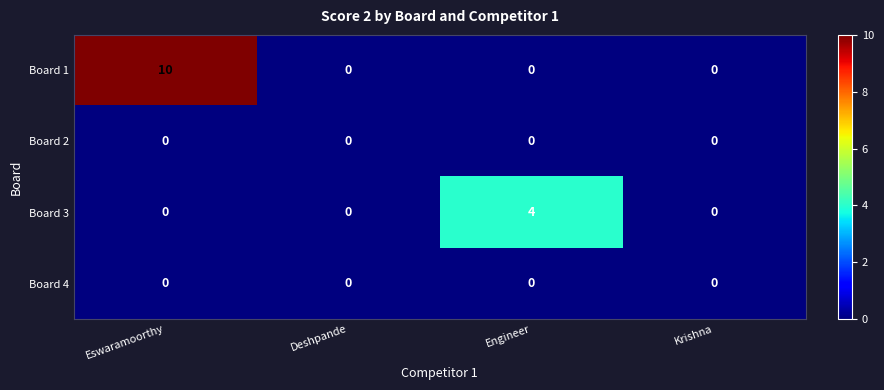

What is the highest value of the Board 1 series?

10